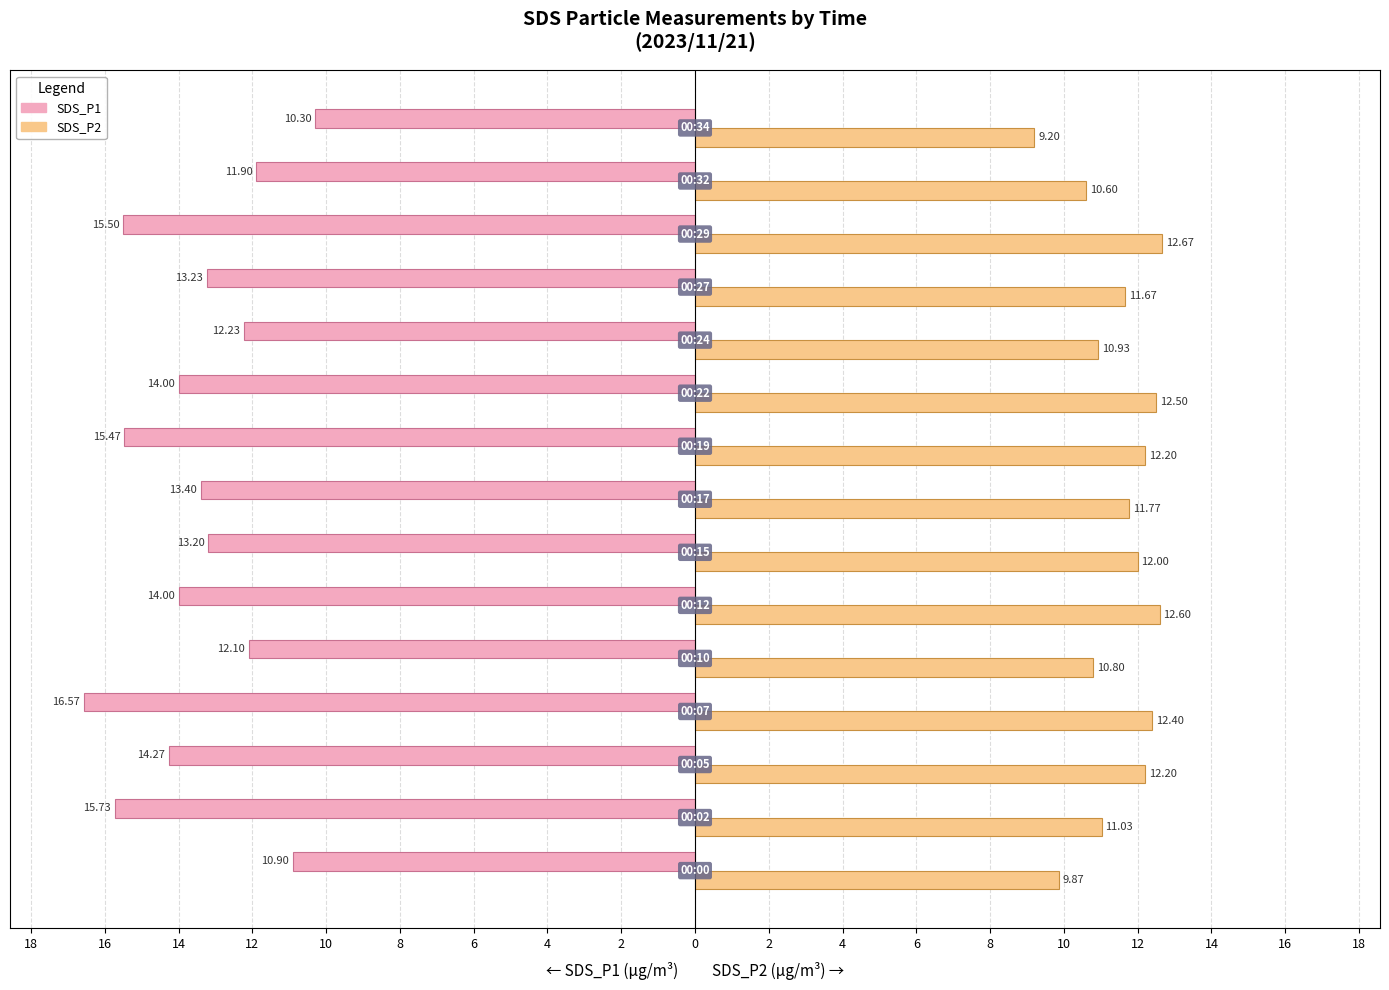

What are all the series names shown in the legend?

SDS_P1, SDS_P2